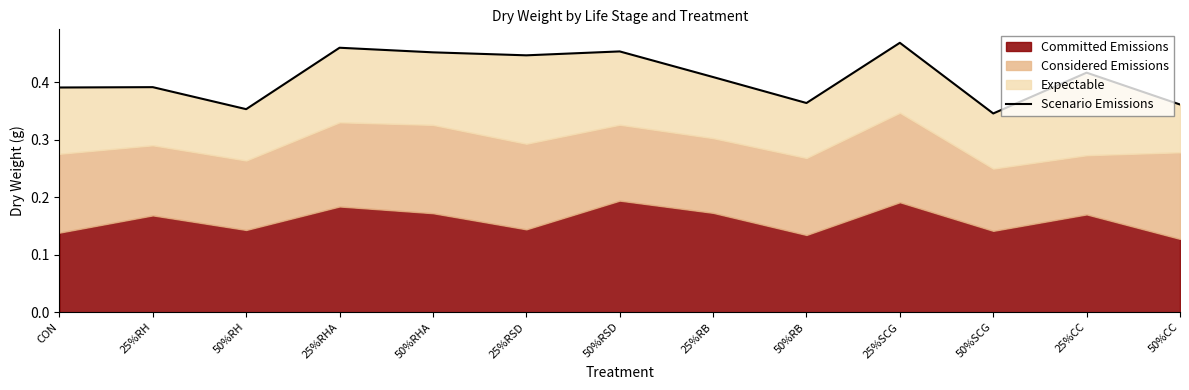

At which label is the value closest to 0?

50%SCG